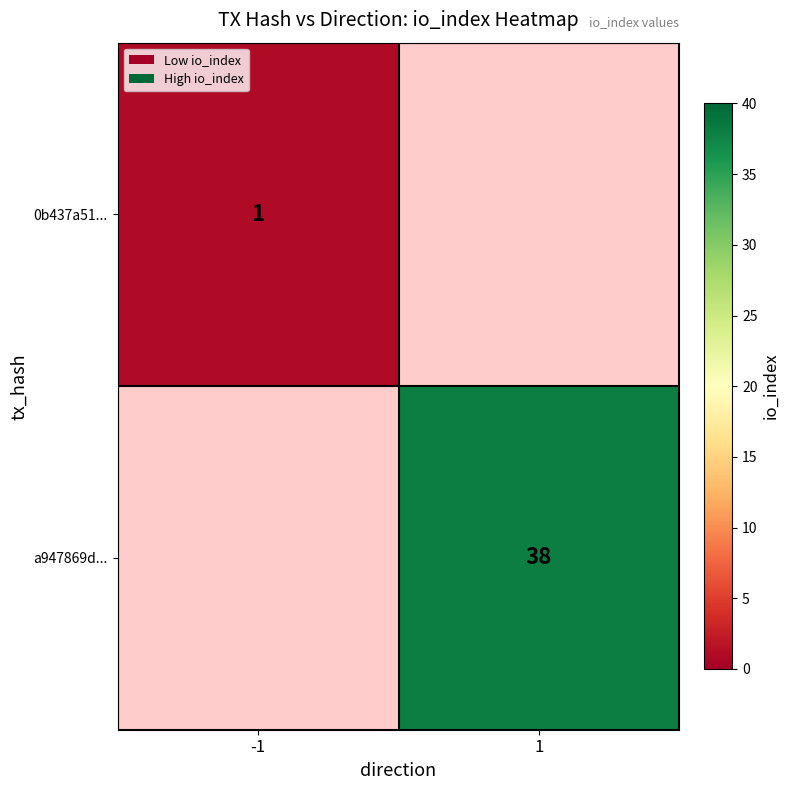

Is the value of a947869d... at 1 greater than the value of 0b437a51... at -1?

Yes